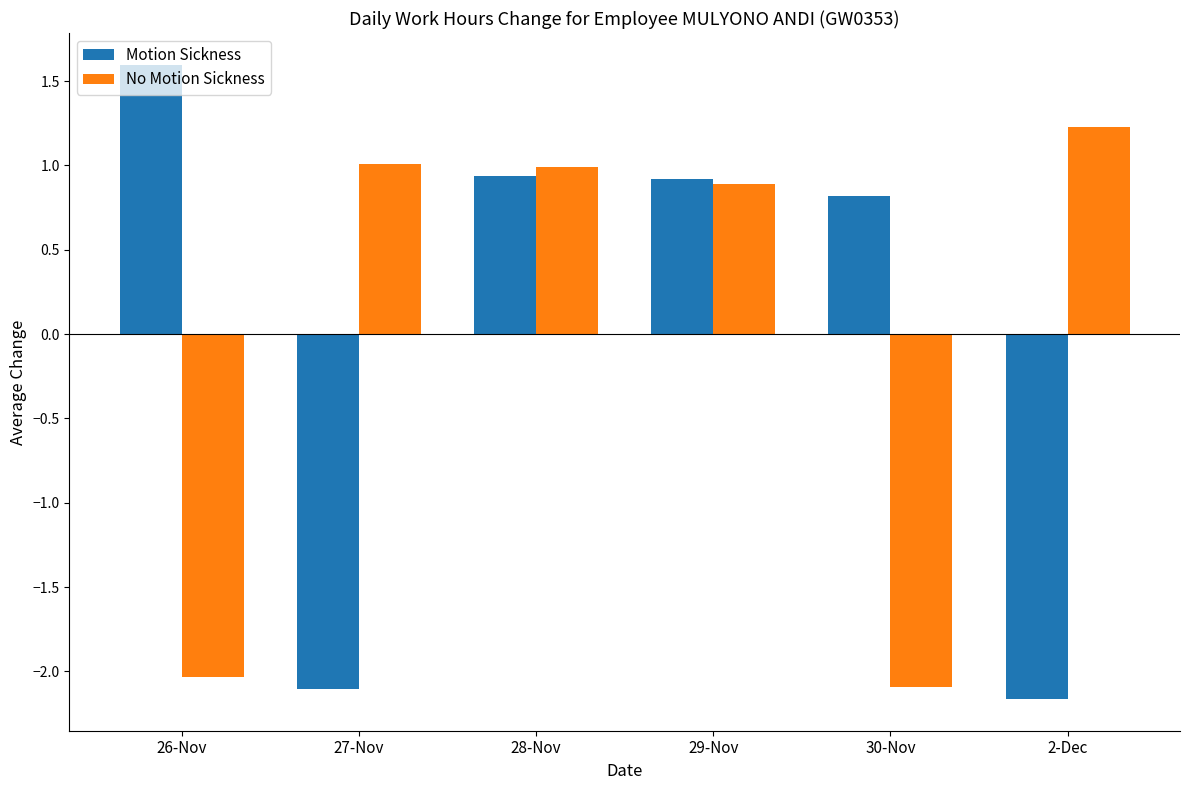

Does the chart contain stacked bars?

No